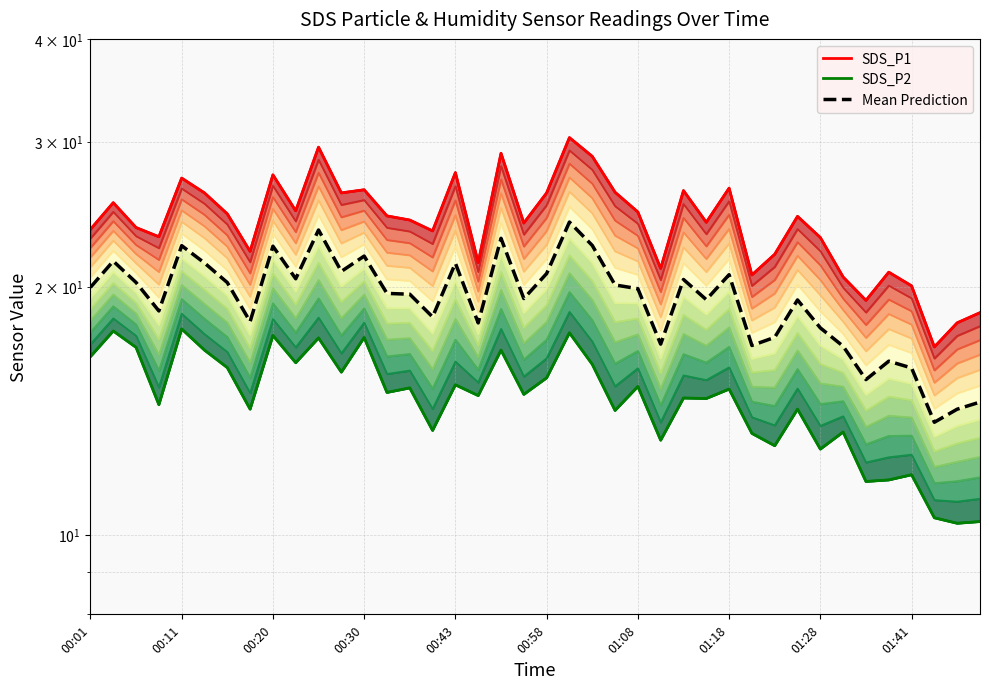

How many interior local peaks does the SDS_P1 series have?

12